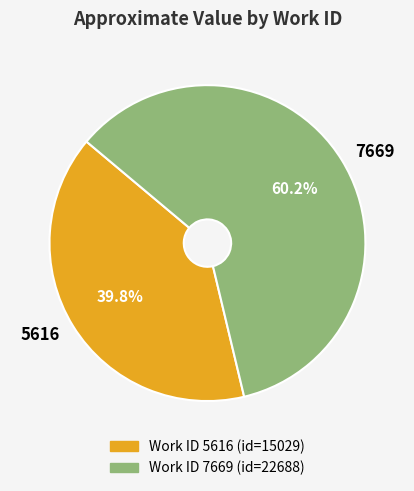

What percentage is the 7669 slice, to the nearest percent?

60%